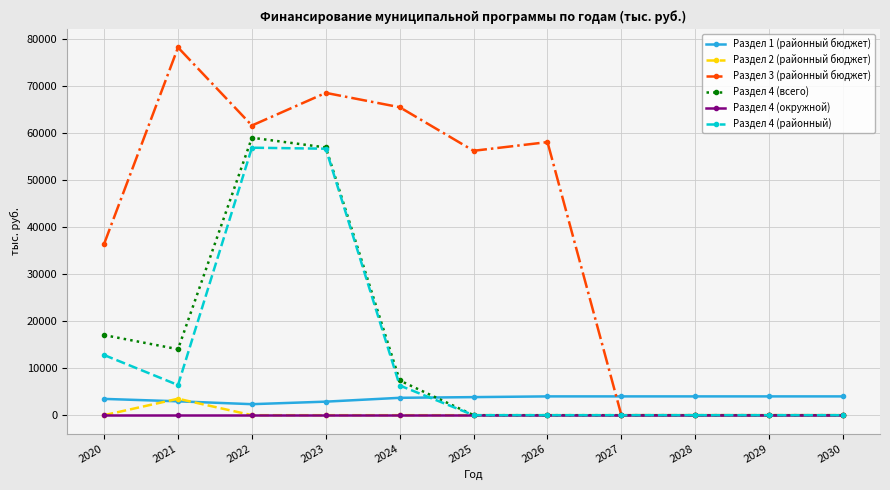

At how many categories does at least one series exceed 54553?

6